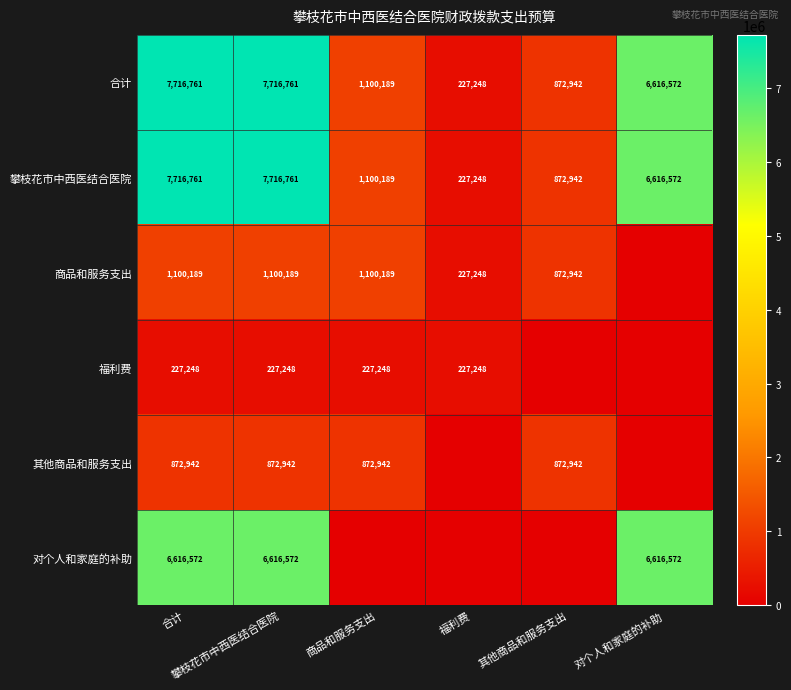

How many categories are shown in the chart?

6